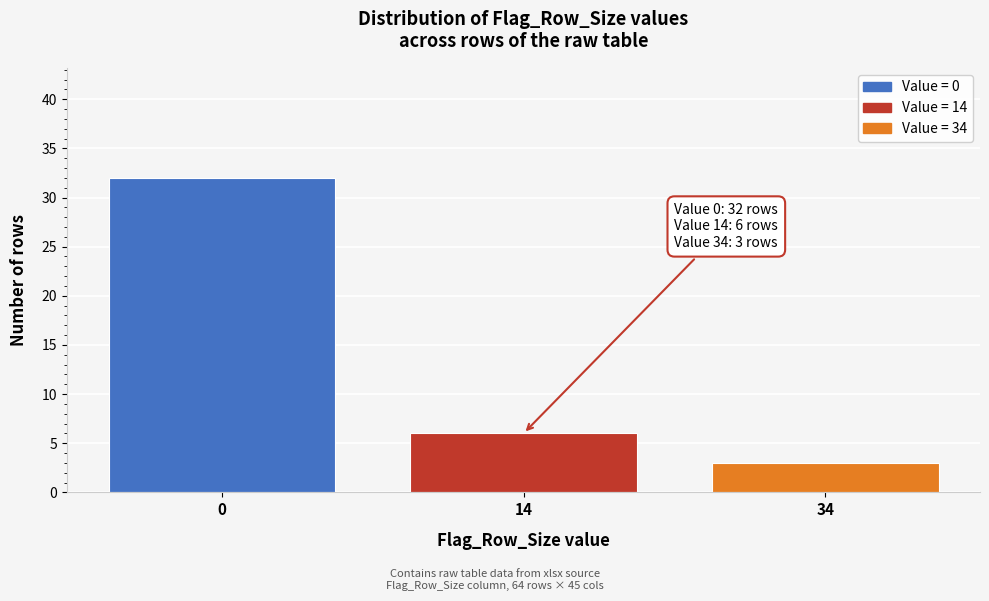

Reading right to left, list all the values displayed in this chart.

34=3	14=6	0=32